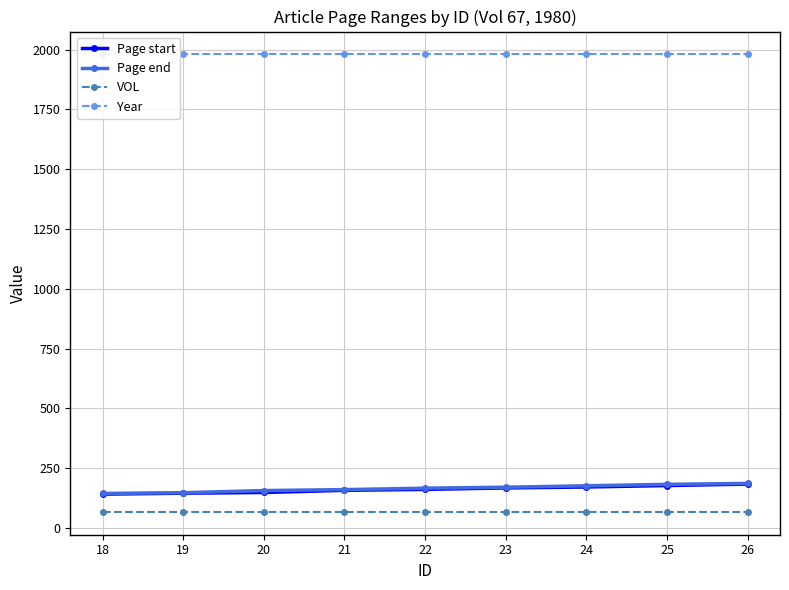

How many data points does each series have?

9